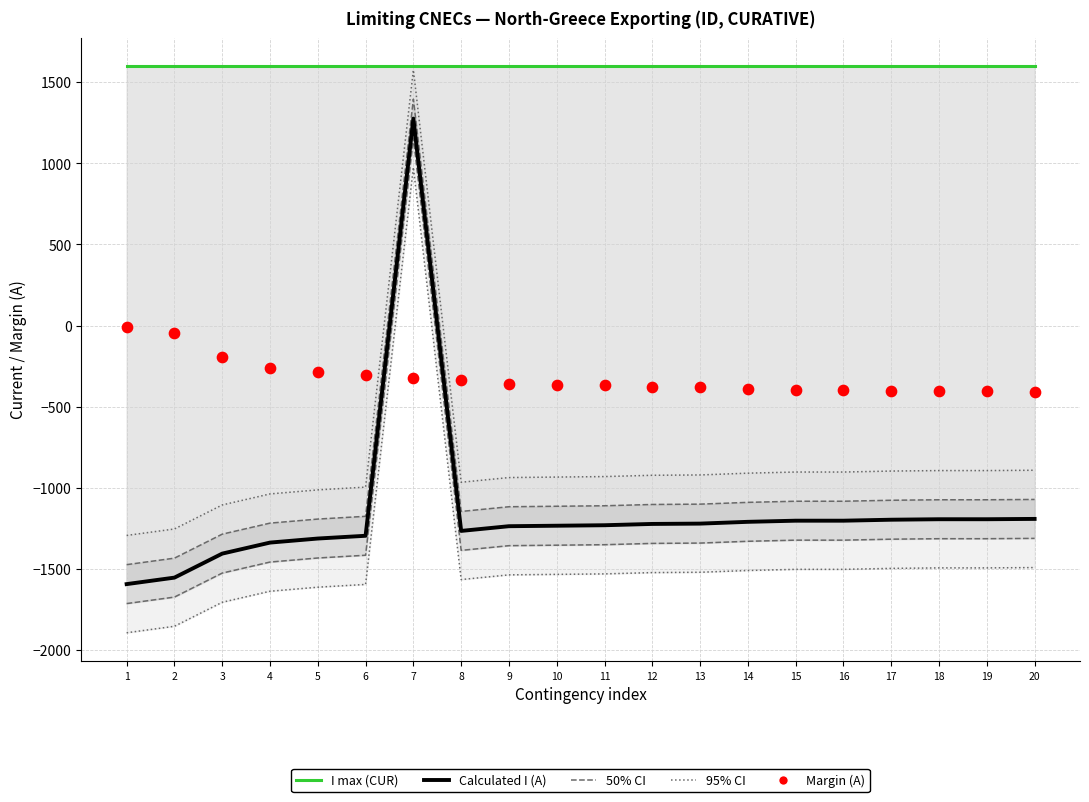

At how many categories does at least one series exceed -713?

20